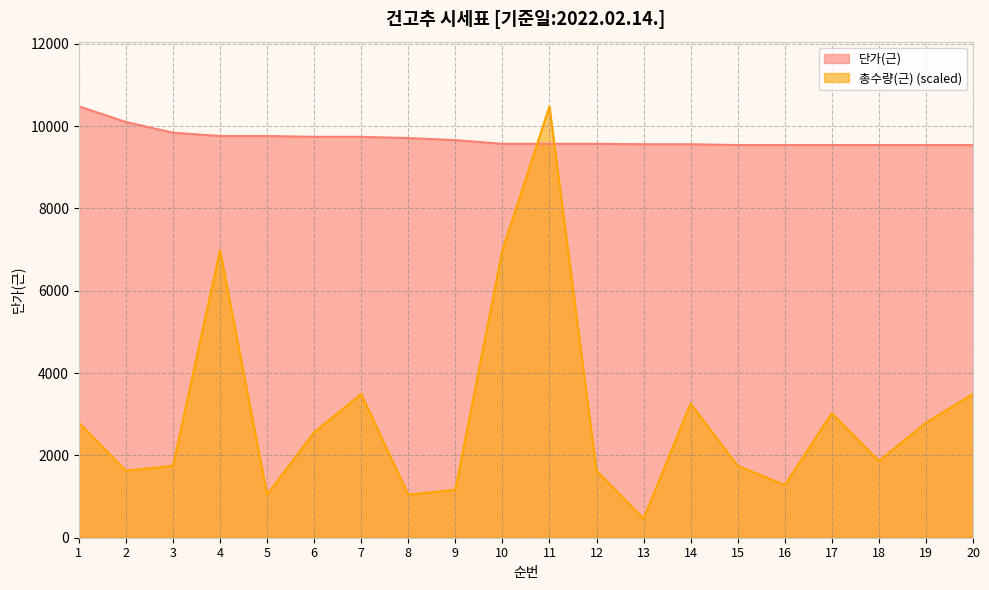

Between 13 and 16, which is larger?

13